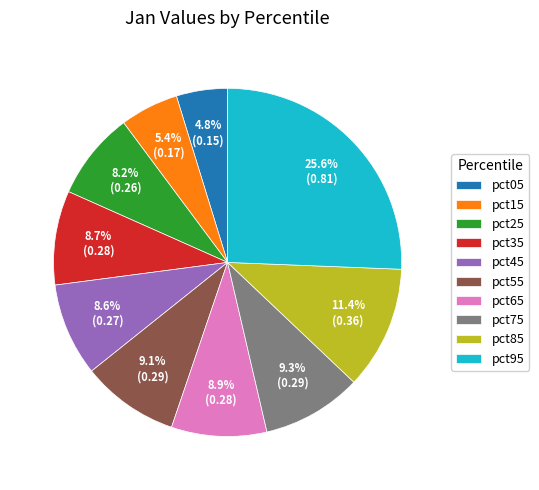

True or false: pct55 accounts for 9% of the total.

True